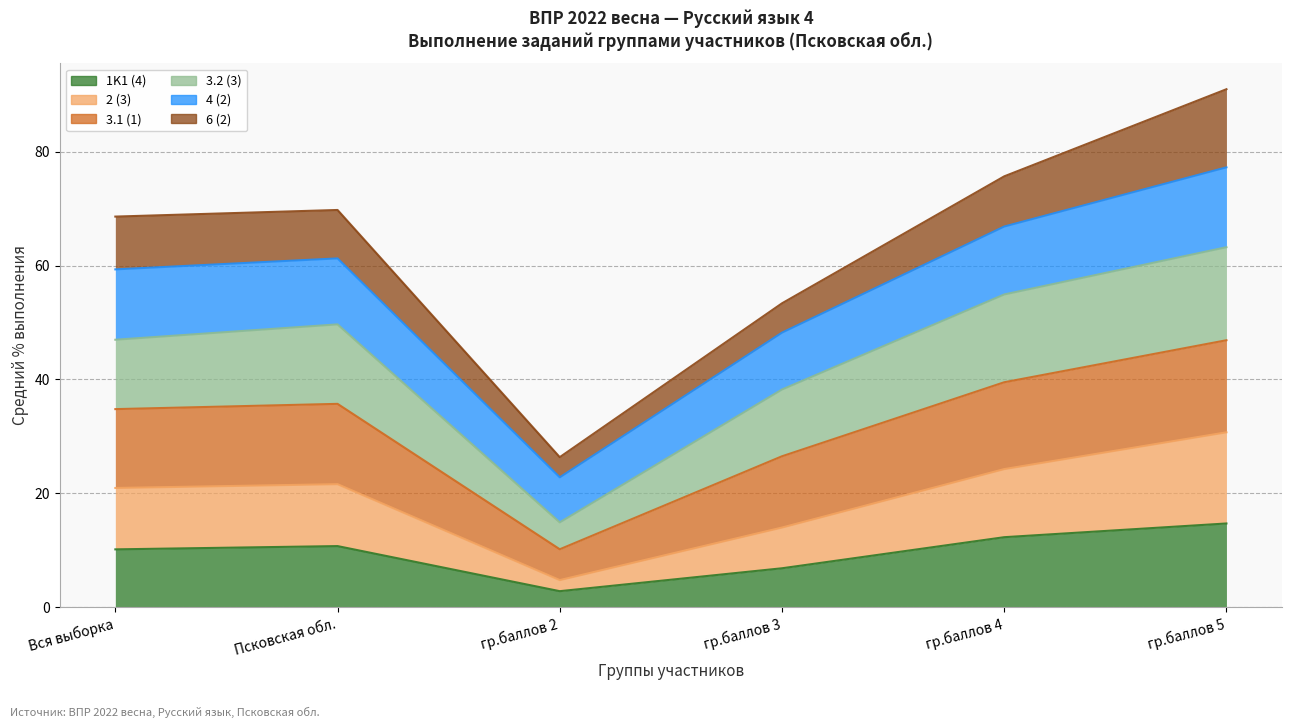

True or false: 3.1 (1) and 3.2 (3) intersect in this chart.

False